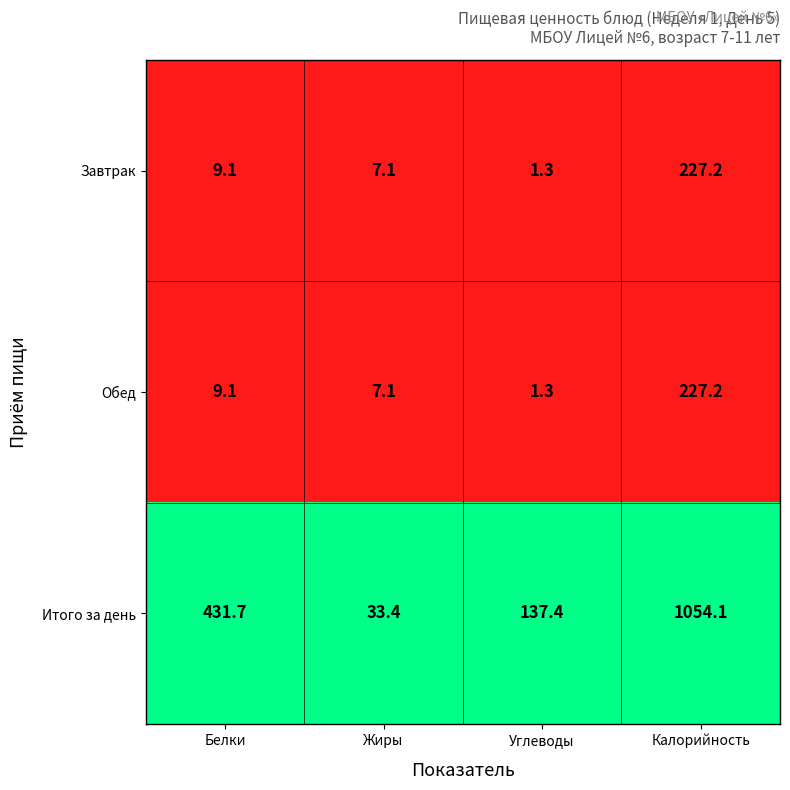

Reading right to left, transcribe all the data shown in this chart.

Завтрак: Калорийность=227.2	Углеводы=1.3	Жиры=7.1	Белки=9.1
Обед: Калорийность=227.2	Углеводы=1.3	Жиры=7.1	Белки=9.1
Итого за день: Калорийность=1054.1	Углеводы=137.4	Жиры=33.4	Белки=431.7